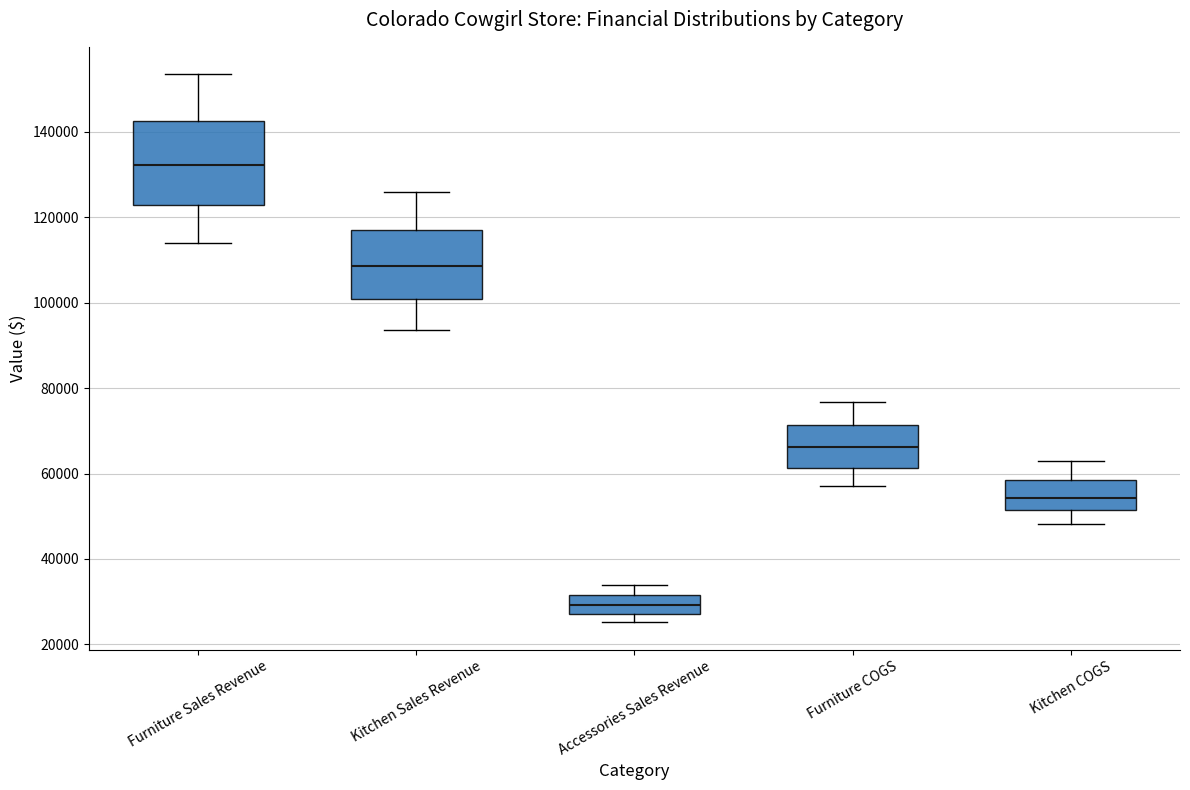

Comparing the boxes themselves (not the whiskers), which one is the tallest?

Furniture Sales Revenue